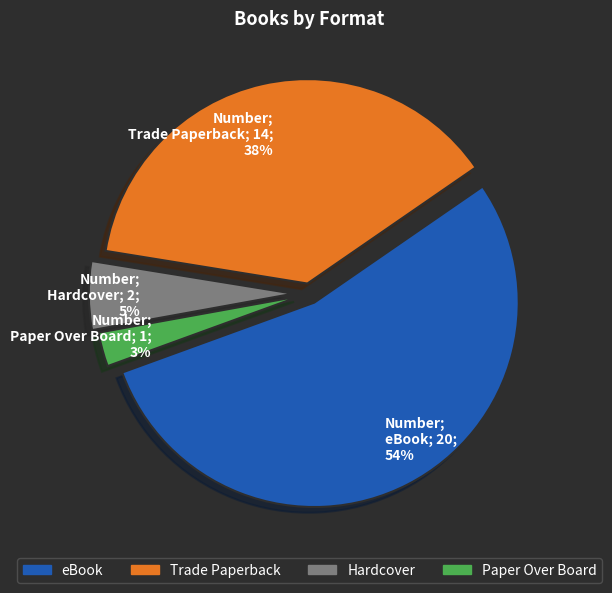

To the nearest percent, what percentage of the pie is eBook?

54%